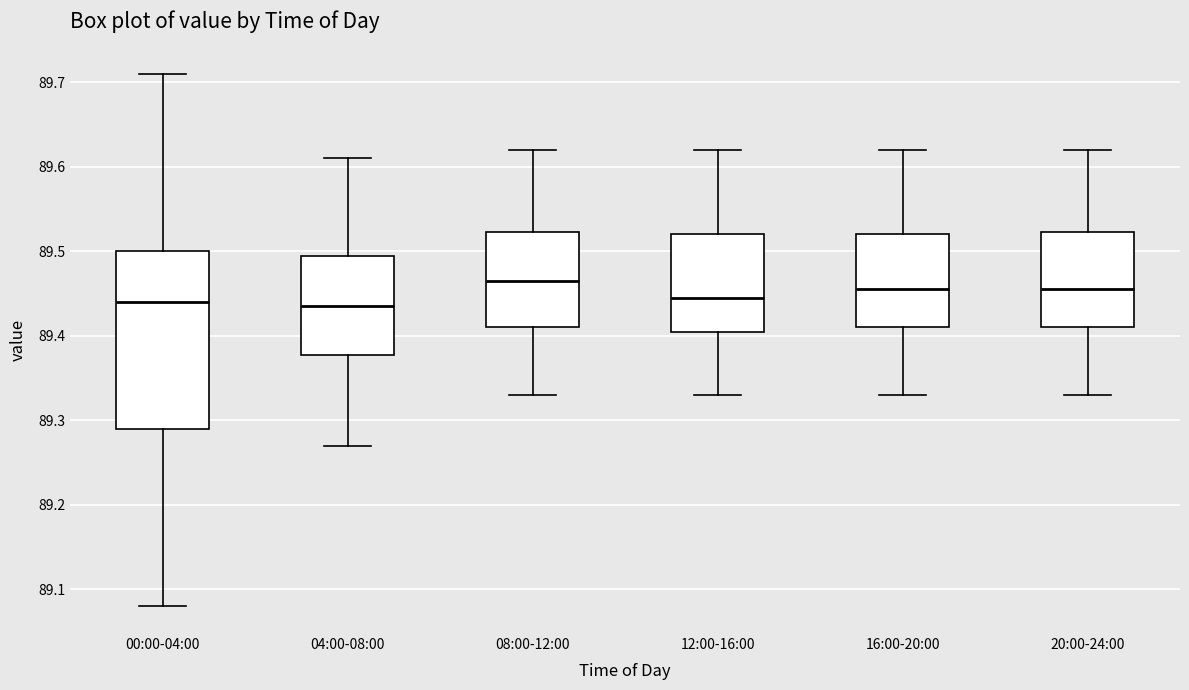

Comparing the boxes themselves (not the whiskers), which one is the tallest?

00:00-04:00